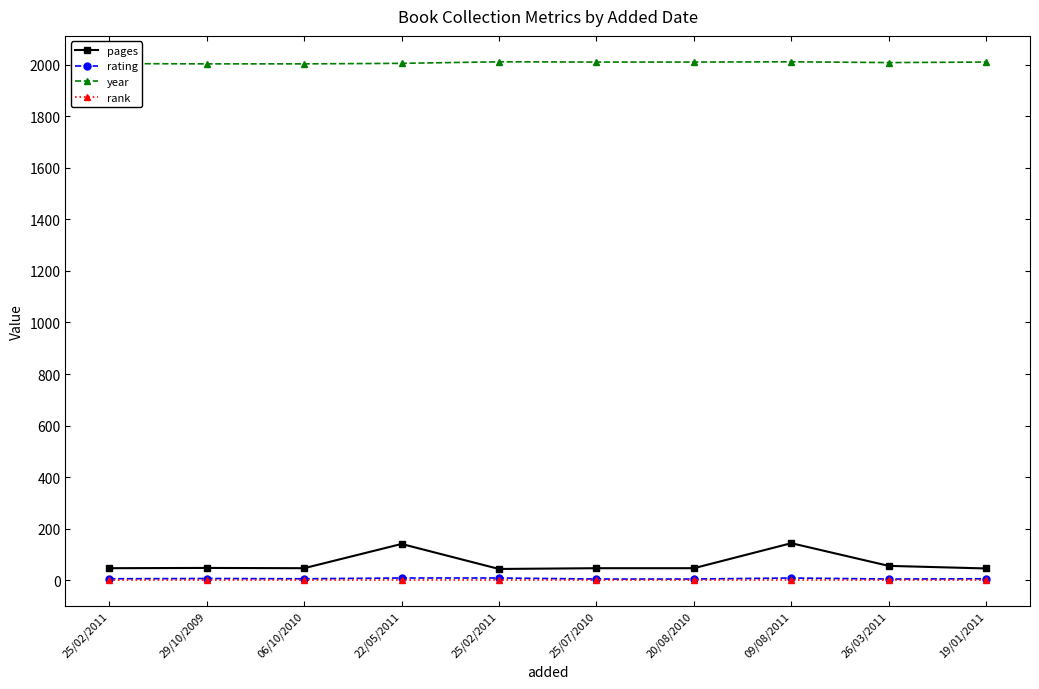

How many lines are shown in the chart?

4